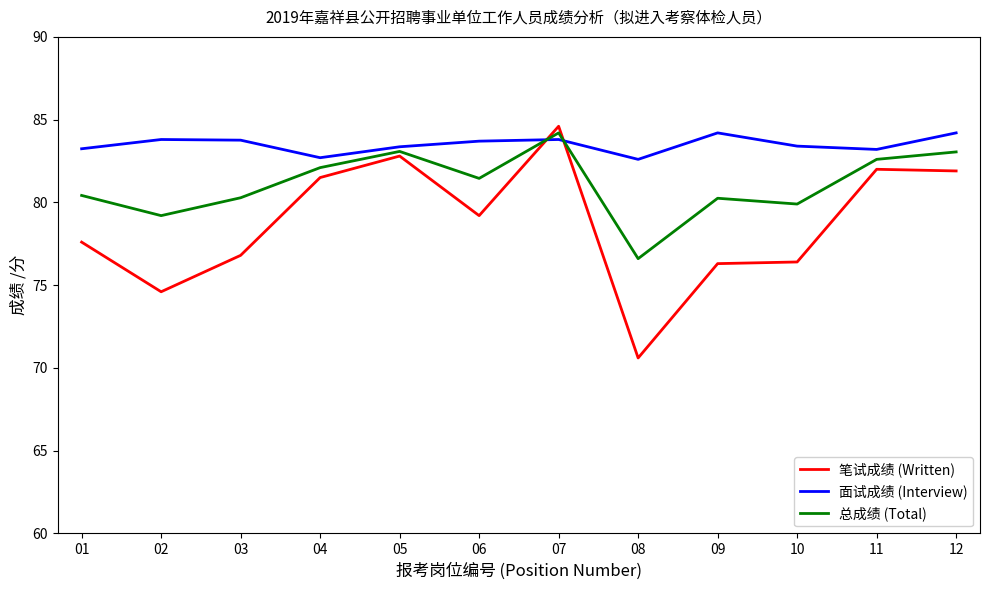

Where is 笔试成绩 (Written) nearest to the value 77?

03